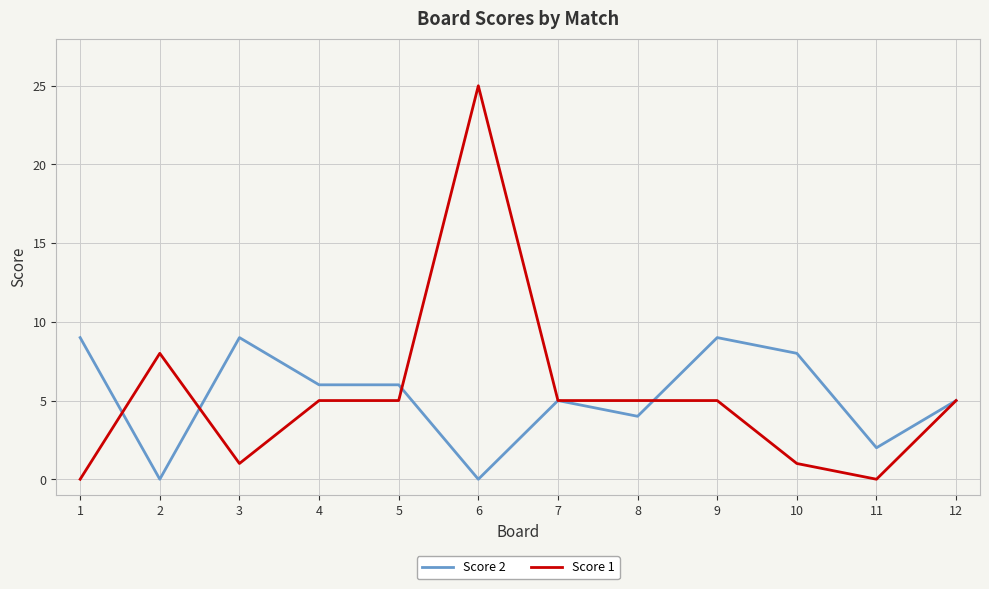

At 1, list the series in order from smallest to largest.

Score 1, Score 2